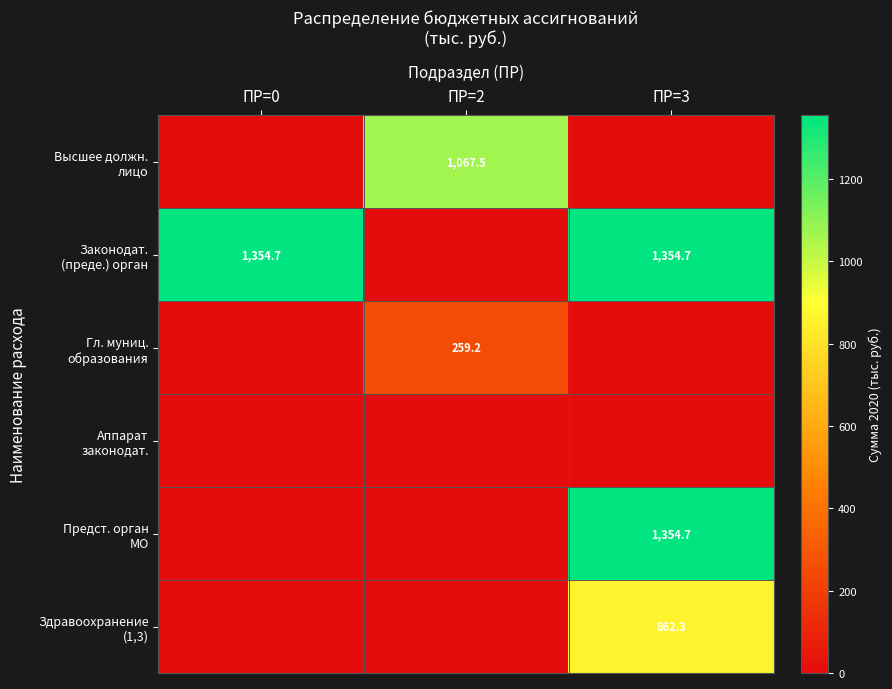

Rank the series by their maximum value, from lowest to highest.

Аппарат законодат., Гл. муниц. образования, Здравоохранение (1,3), Высшее должн. лицо, Законодат. (преде.) орган, Предст. орган МО